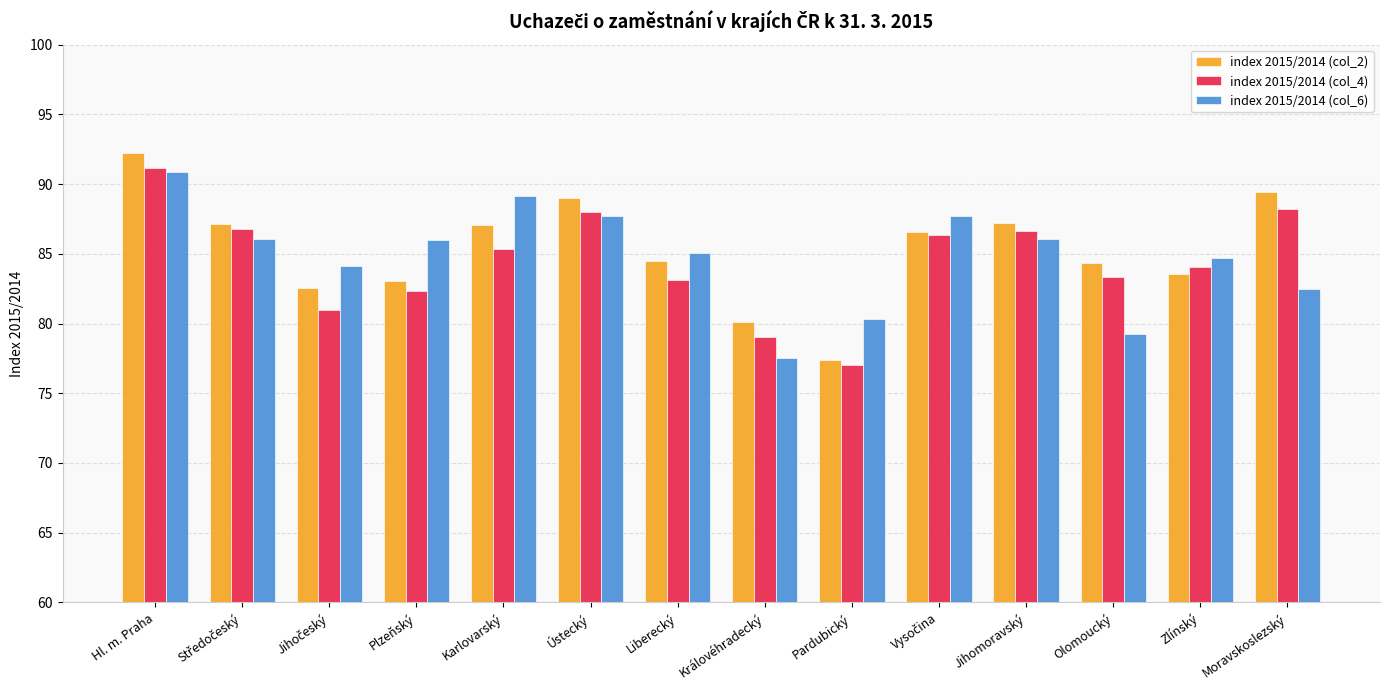

What is the difference between the index 2015/2014 (col_2) values at Karlovarský and Moravskoslezský?

2.3